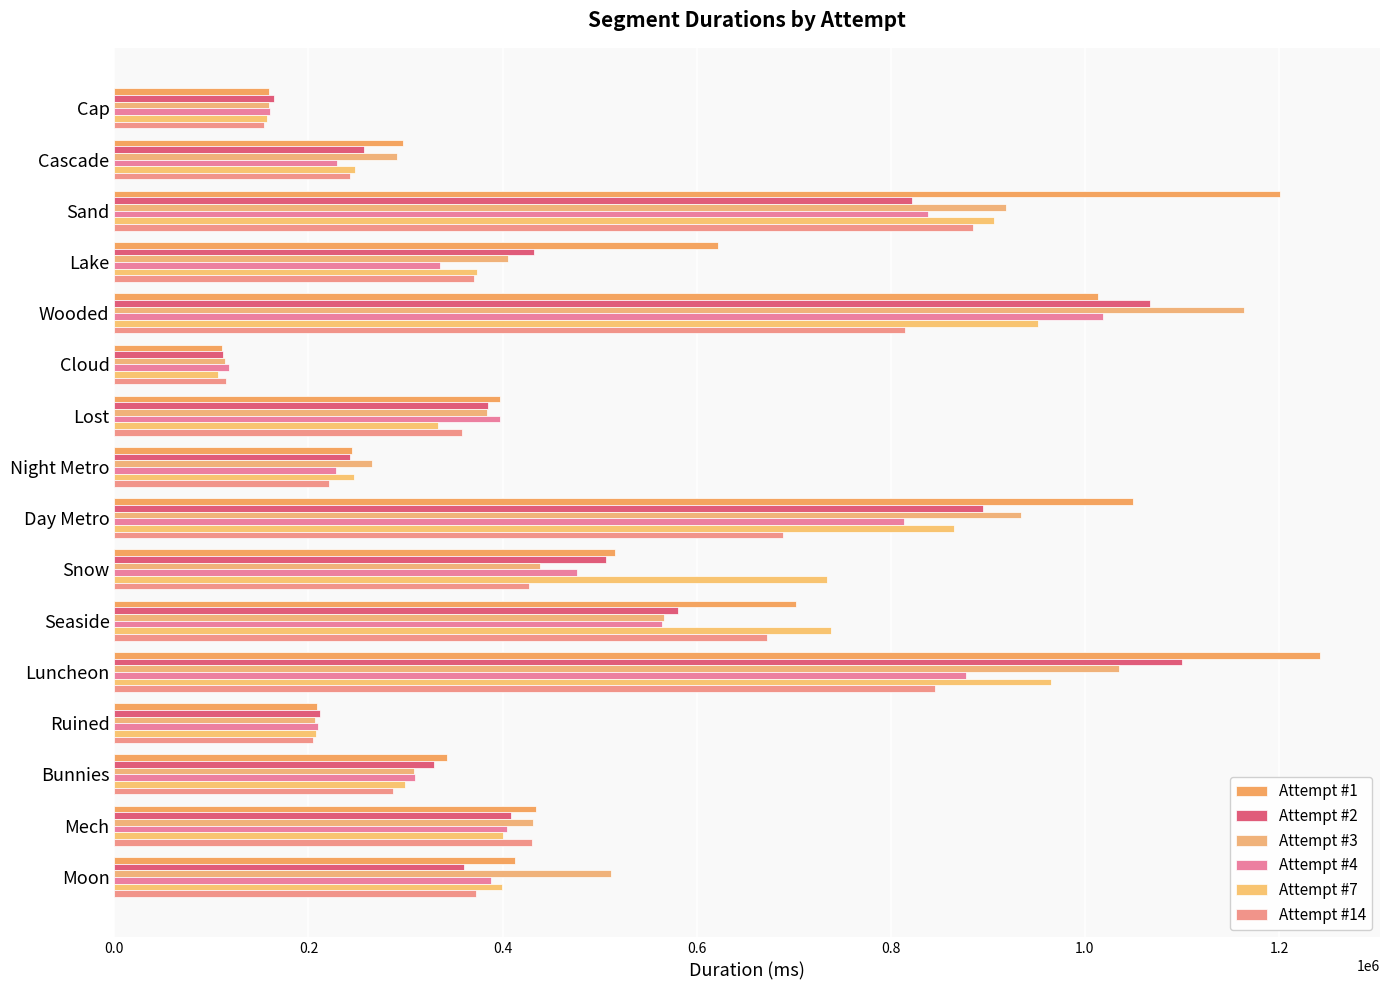

What are all the series names shown in the legend?

Attempt #1, Attempt #2, Attempt #3, Attempt #4, Attempt #7, Attempt #14